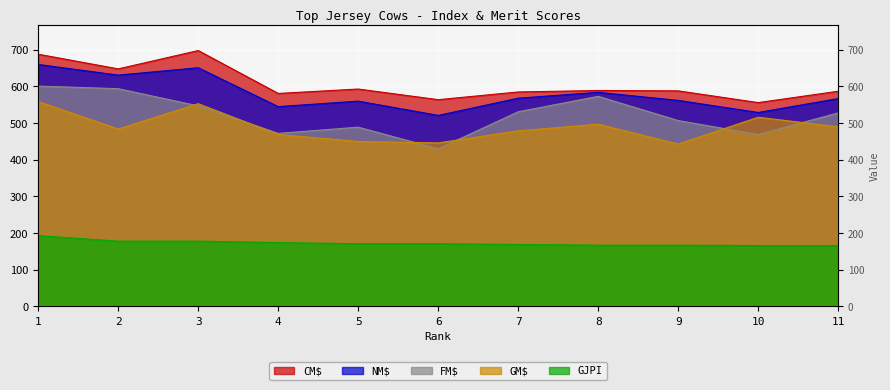

Reading left to right, list all the values displayed in this chart.

CM$: 1=688	2=648	3=698	4=581	5=593	6=564	7=585	8=589	9=588	10=556	11=587
NM$: 1=660	2=631	3=651	4=545	5=560	6=521	7=568	8=584	9=562	10=529	11=567
FM$: 1=601	2=594	3=547	4=472	5=489	6=430	7=531	8=573	9=507	10=469	11=528
GM$: 1=559	2=484	3=553	4=469	5=450	6=446	7=479	8=497	9=443	10=516	11=490
GJPI: 1=193	2=178	3=178	4=174	5=171	6=171	7=169	8=167	9=167	10=166	11=166